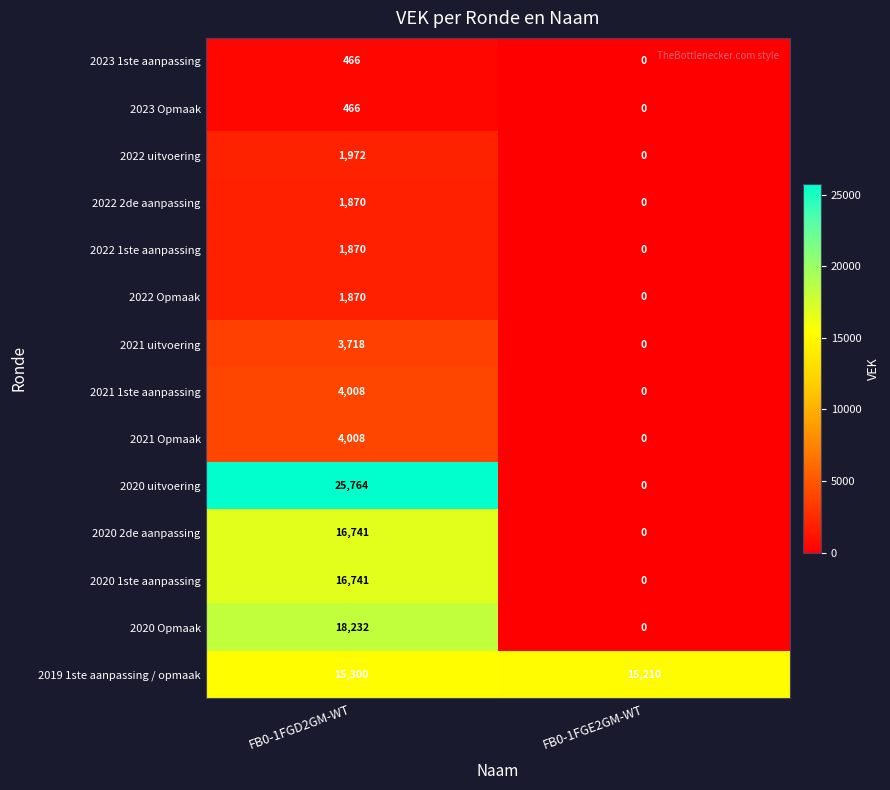

At how many categories does at least one series exceed 21471?

1